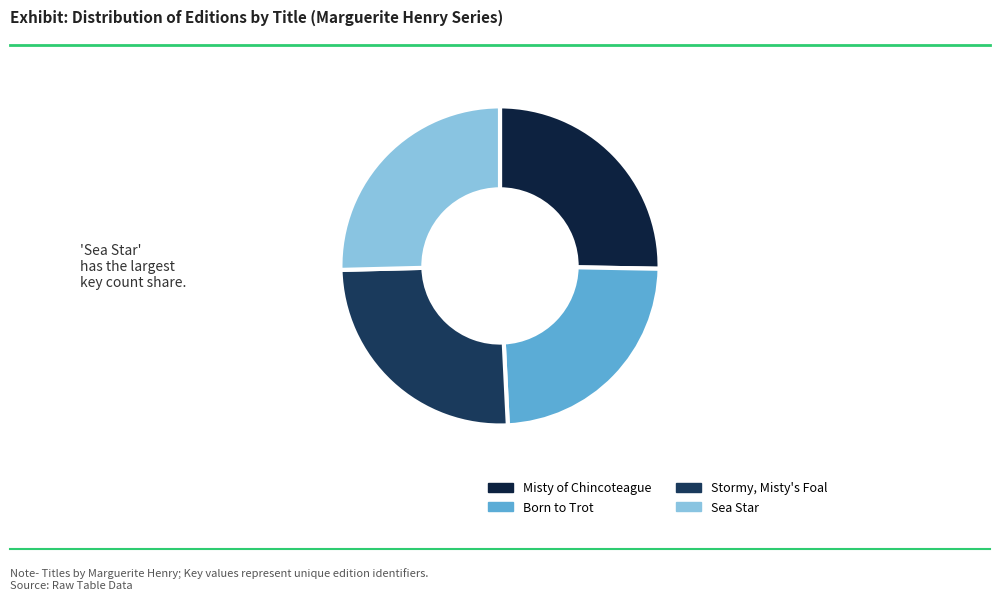

To the nearest percent, what portion does Stormy, Misty's Foal represent?

25%